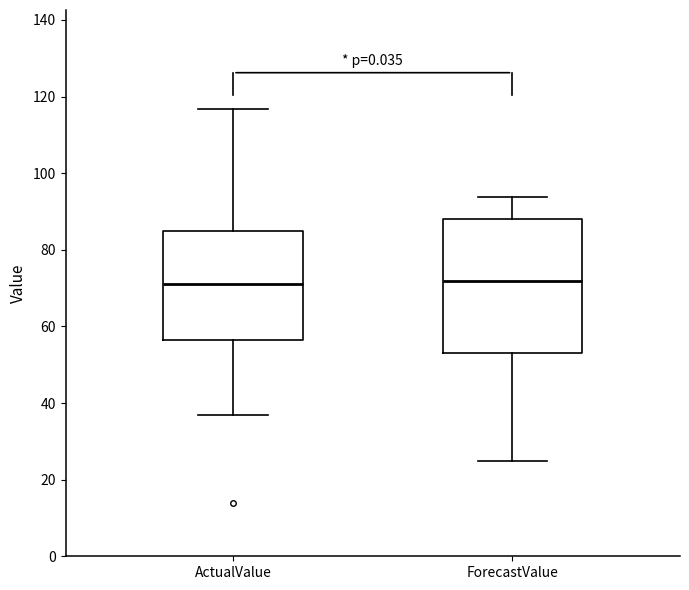

Reading left to right, transcribe this box plot: for each box, give where its median line is, the range the box spans, and where its two whiskers end, as read against the y-axis. The values are not printed on the chart, so give them approximately, as read against the axis.

ActualValue: median 72, box 56 to 84, whiskers 38 to 116
ForecastValue: median 72, box 54 to 88, whiskers 24 to 94